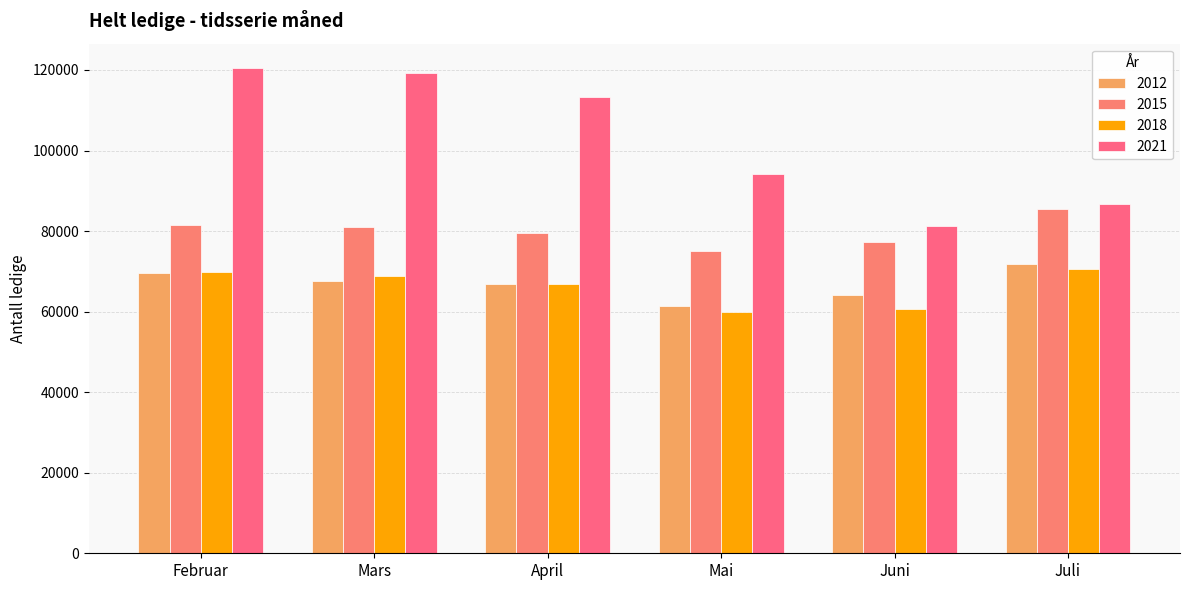

True or false: 2018 has a value of 123407 at Mars.

False